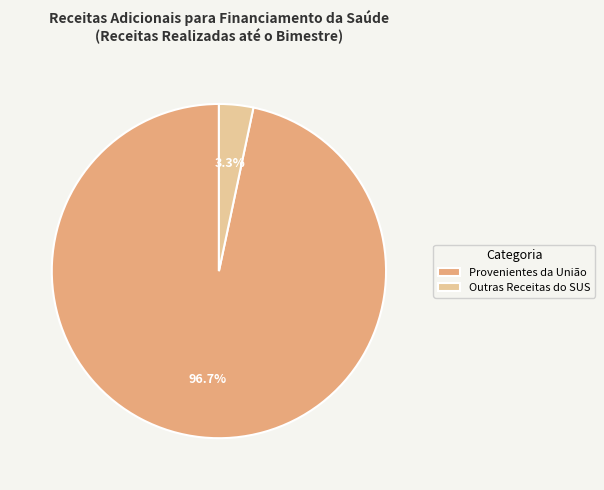

Rank the categories by value from highest to lowest.

Provenientes da União, Outras Receitas do SUS